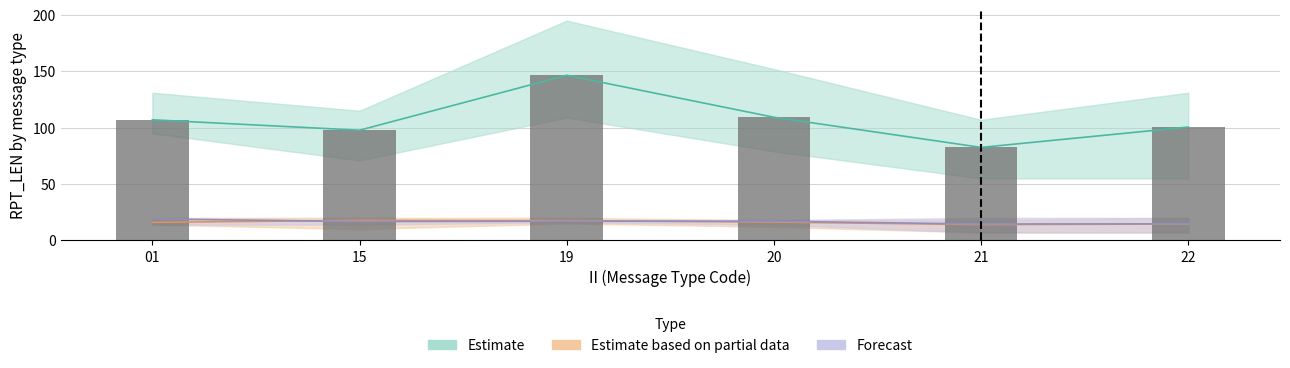

At which category does the chart reach its minimum across all series?

21